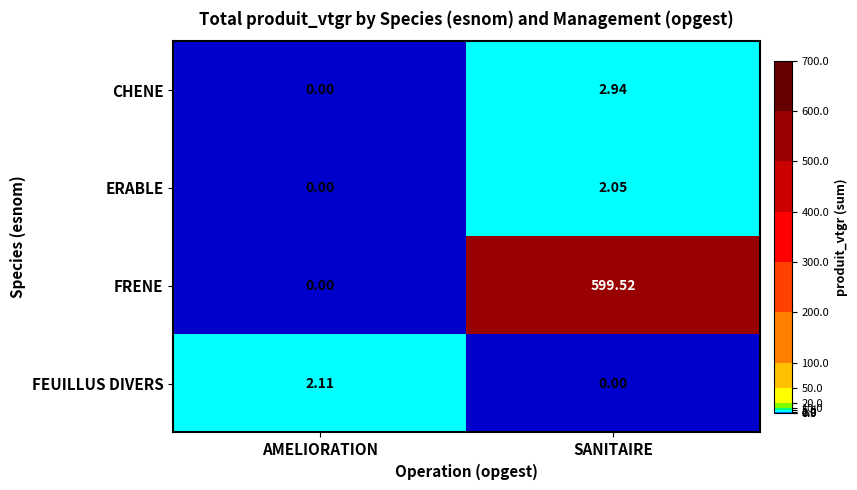

At which category is the sum across all series the highest?

SANITAIRE